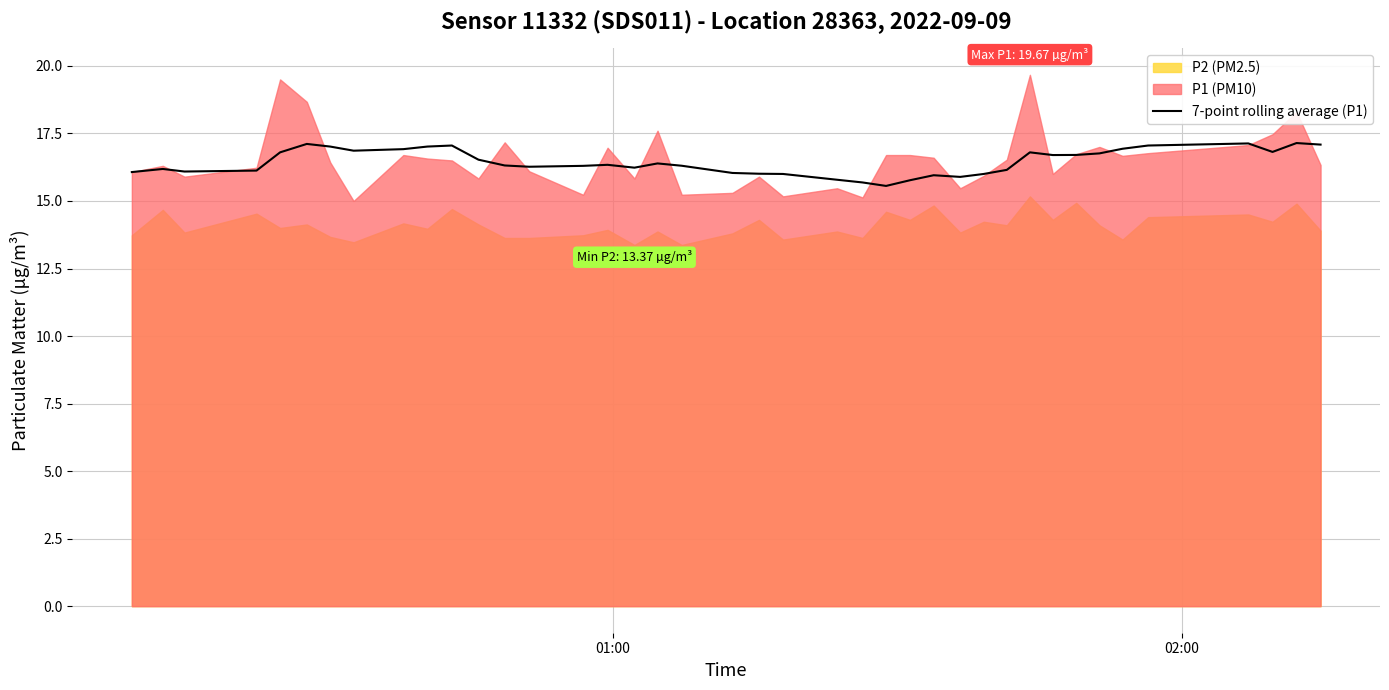

What is the difference between the maximum and minimum values?

1.6